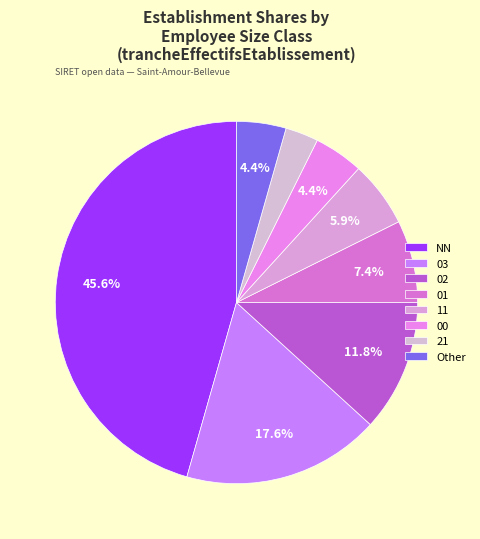

Is there a majority slice in this chart?

No